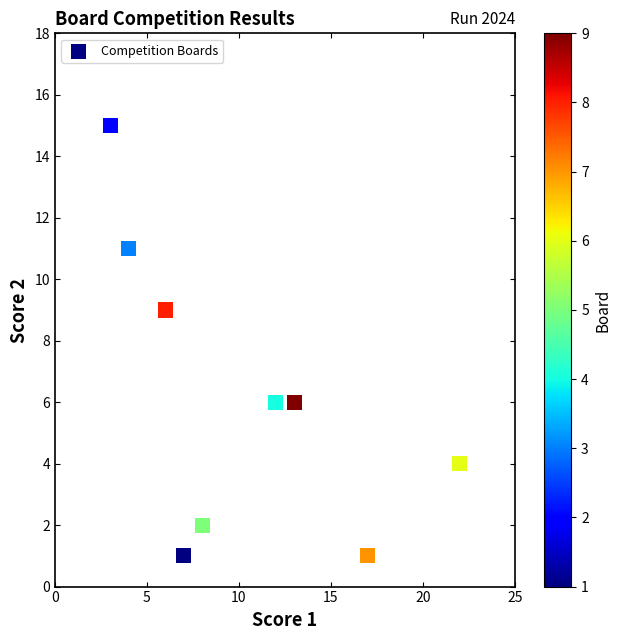

What Y value in the scatter plot is closest to 8?

9